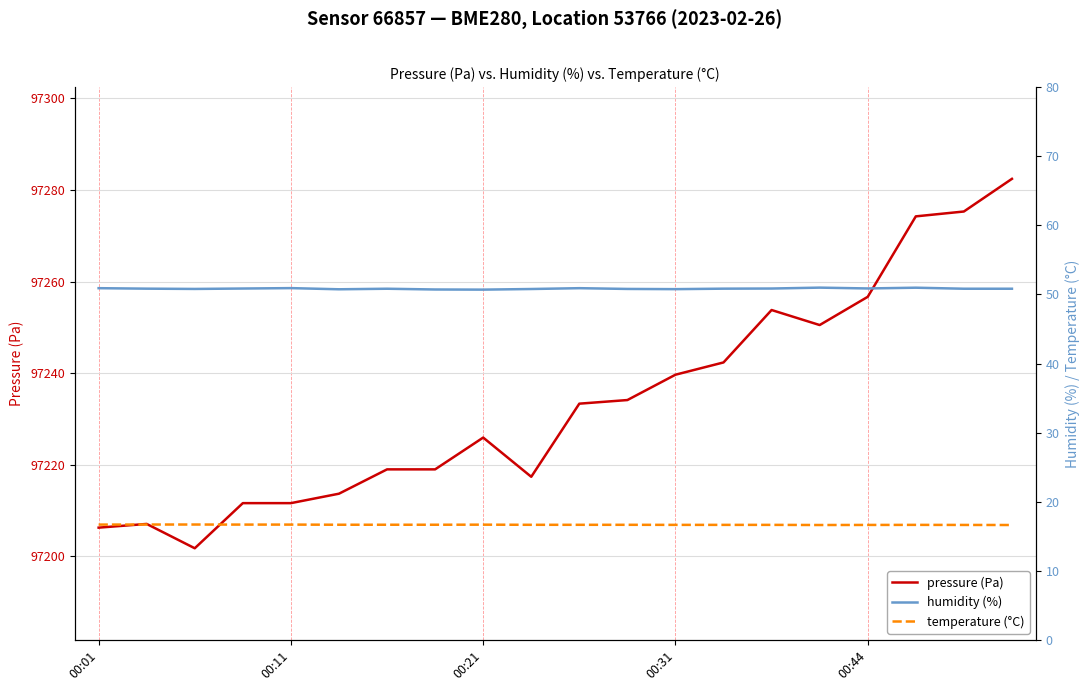

At how many categories does at least one series exceed 12162?

20